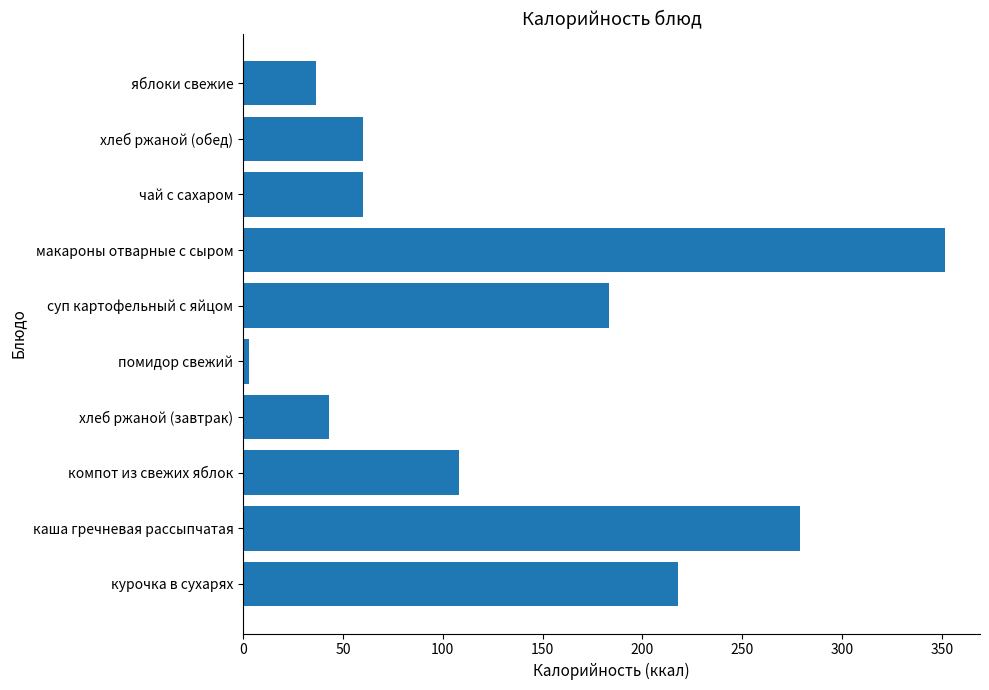

What is the maximum value shown in the chart?

351.5